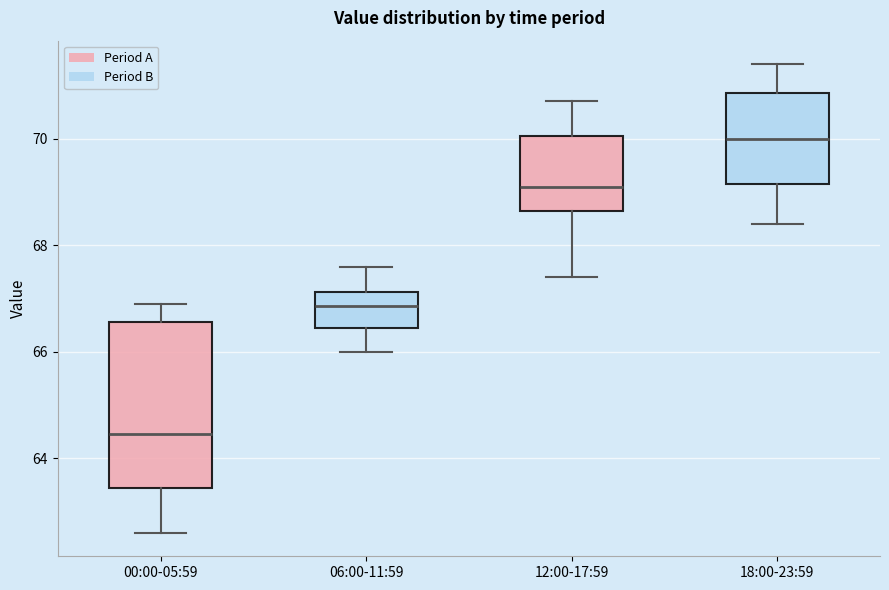

Where does the median line of the box for 06:00-11:59 sit on the y-axis? The values are not printed on the chart, so give them approximately, as read against the axis.

66.8